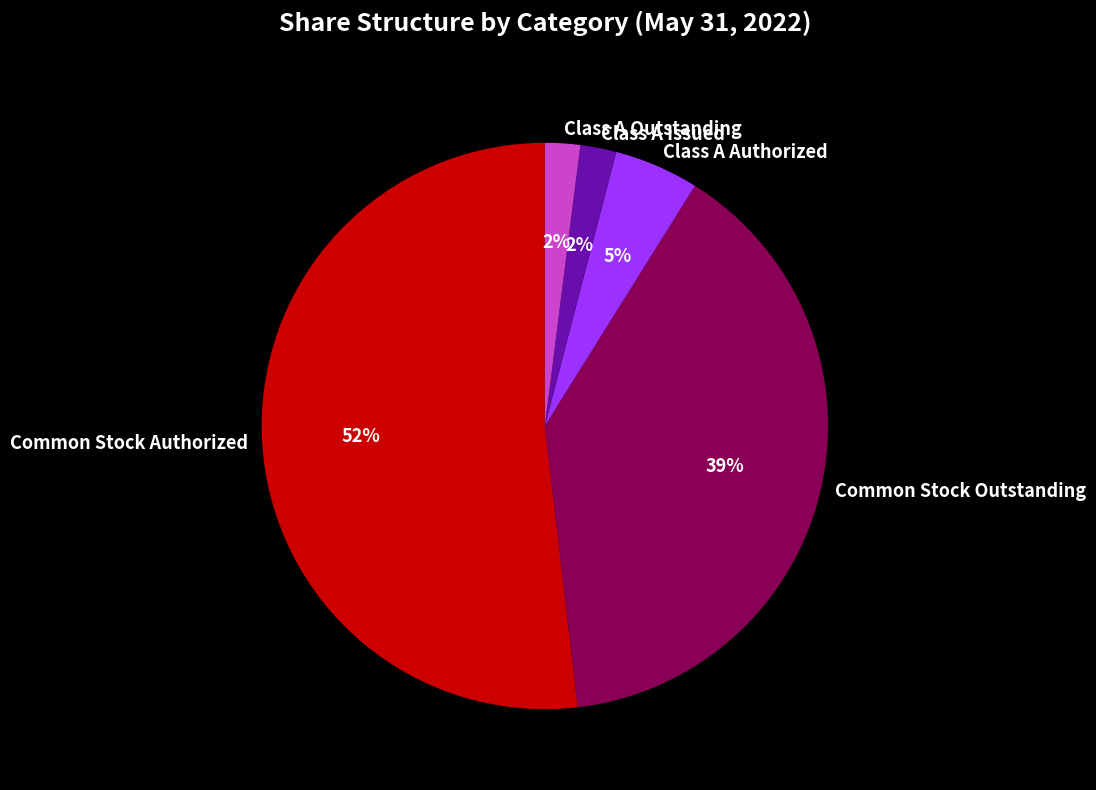

Count the number of slices in the pie.

5